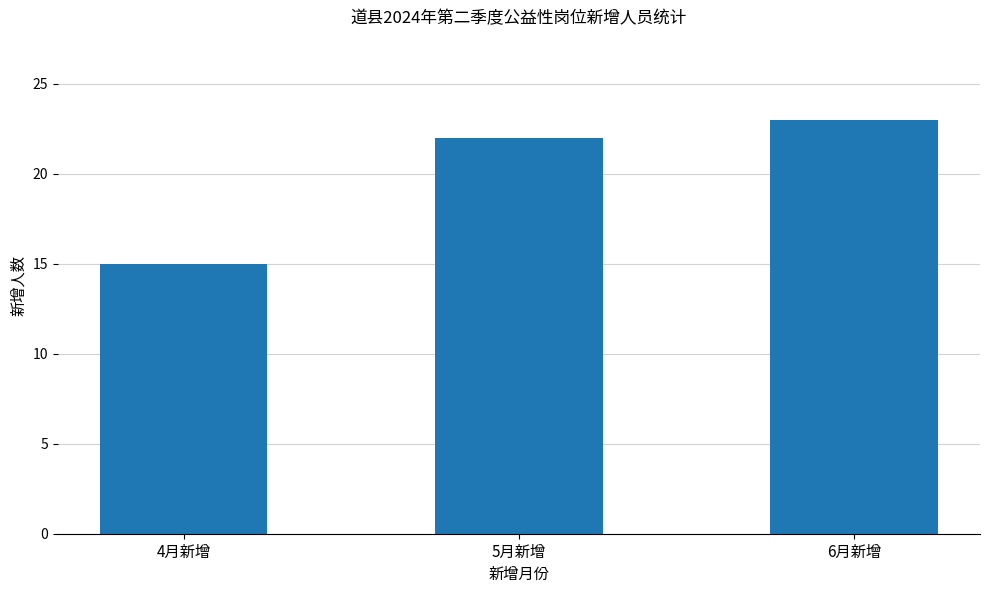

How many data points does each series have?

3